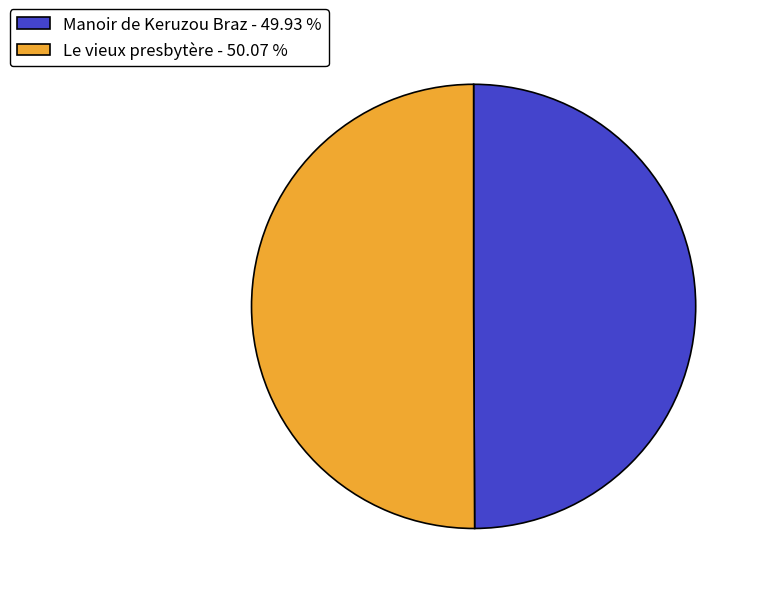

Is the sum of Le vieux presbytère - 50.07 % and Manoir de Keruzou Braz - 49.93 % greater than half?

Yes